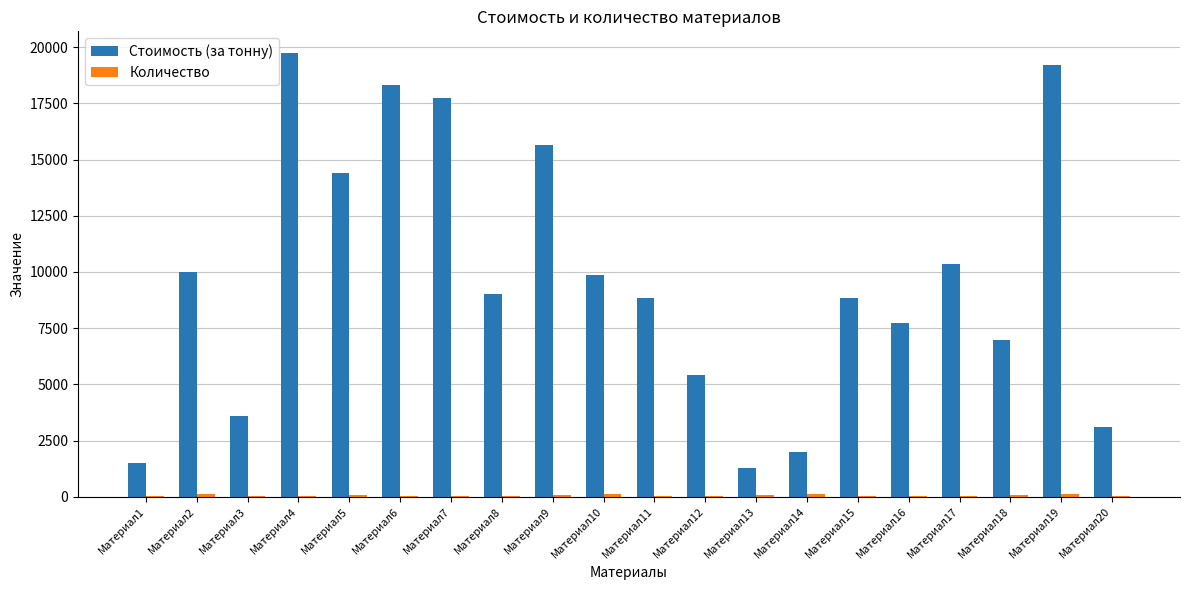

Is it true that Стоимость (за тонну) equals 13411 at Материал16?

False